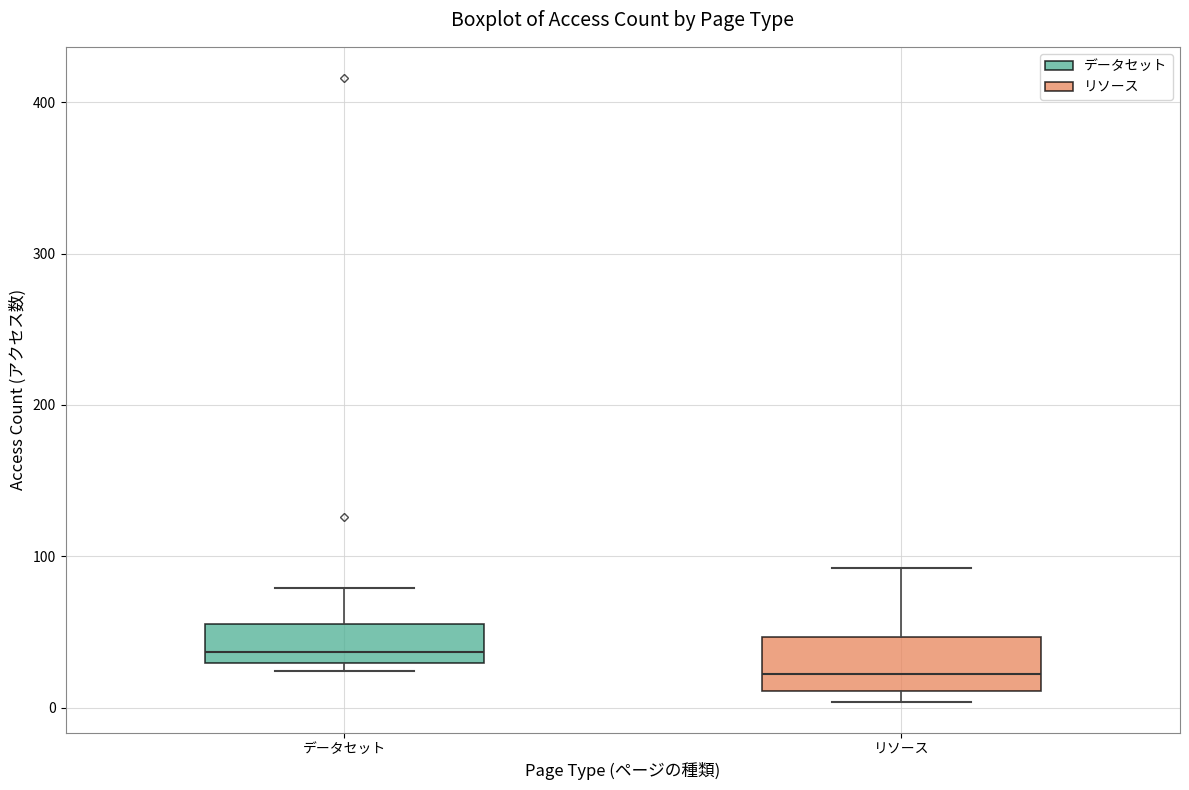

Which box is the tallest, from its lower edge to its upper edge?

リソース